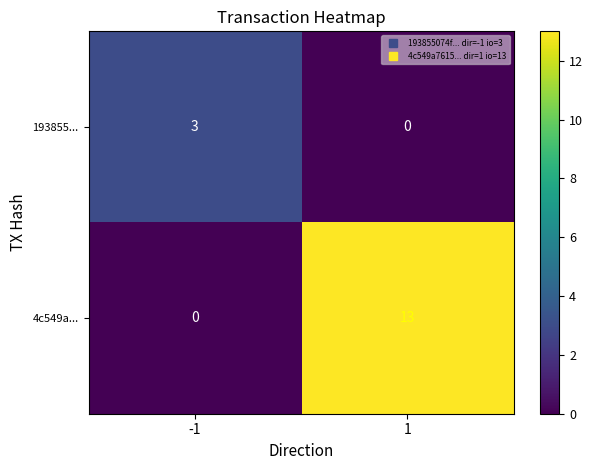

Between -1 and 1, which series saw the biggest shift?

4c549a...